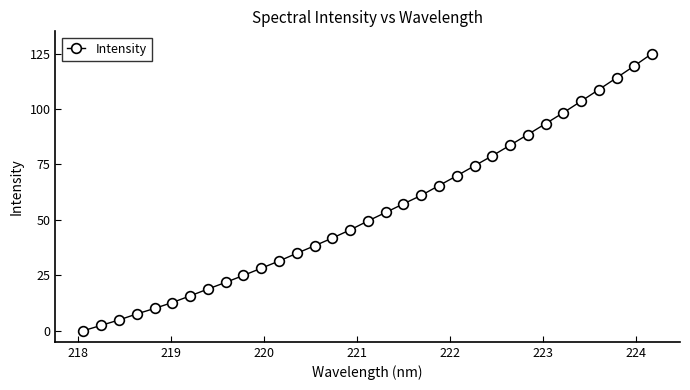

What is the greatest value displayed?

125.0